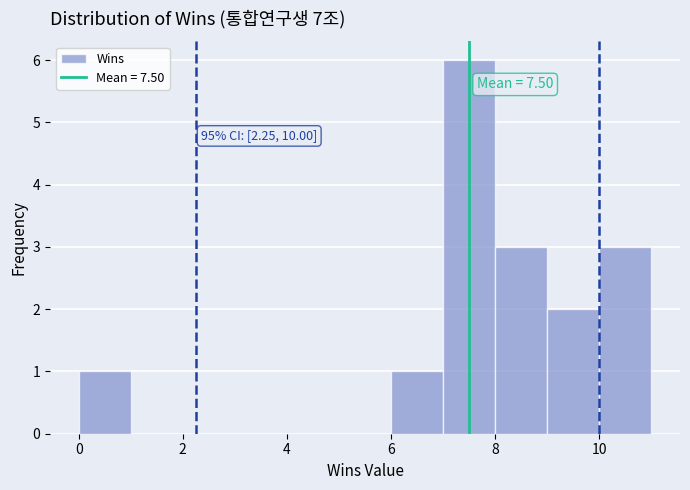

Which range on the x-axis has the tallest bar?

7 to 8